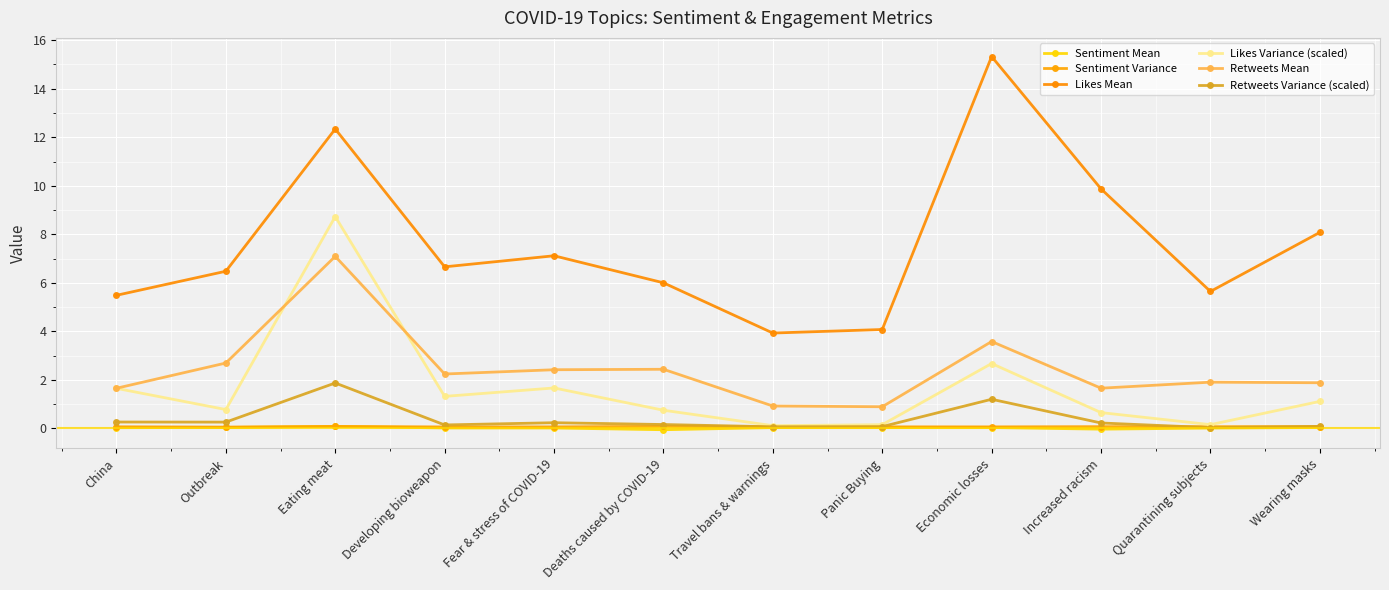

Reading left to right, what are all the values shown in this chart?

Sentiment Mean: China=0.0	Outbreak=0.0	Eating meat=0.1	Developing bioweapon=0.0	Fear & stress of COVID-19=0.0	Deaths caused by COVID-19=-0.1	Travel bans & warnings=0.0	Panic Buying=0.0	Economic losses=0.0	Increased racism=-0.0	Quarantining subjects=0.0	Wearing masks=0.0
Sentiment Variance: China=0.1	Outbreak=0.1	Eating meat=0.1	Developing bioweapon=0.1	Fear & stress of COVID-19=0.1	Deaths caused by COVID-19=0.1	Travel bans & warnings=0.1	Panic Buying=0.1	Economic losses=0.1	Increased racism=0.1	Quarantining subjects=0.1	Wearing masks=0.1
Likes Mean: China=5.5	Outbreak=6.5	Eating meat=12.3	Developing bioweapon=6.7	Fear & stress of COVID-19=7.1	Deaths caused by COVID-19=6.0	Travel bans & warnings=3.9	Panic Buying=4.1	Economic losses=15.3	Increased racism=9.9	Quarantining subjects=5.6	Wearing masks=8.1
Likes Variance (scaled): China=1.6	Outbreak=0.8	Eating meat=8.7	Developing bioweapon=1.3	Fear & stress of COVID-19=1.7	Deaths caused by COVID-19=0.7	Travel bans & warnings=0.1	Panic Buying=0.2	Economic losses=2.7	Increased racism=0.6	Quarantining subjects=0.2	Wearing masks=1.1
Retweets Mean: China=1.7	Outbreak=2.7	Eating meat=7.1	Developing bioweapon=2.2	Fear & stress of COVID-19=2.4	Deaths caused by COVID-19=2.4	Travel bans & warnings=0.9	Panic Buying=0.9	Economic losses=3.6	Increased racism=1.7	Quarantining subjects=1.9	Wearing masks=1.9
Retweets Variance (scaled): China=0.3	Outbreak=0.3	Eating meat=1.9	Developing bioweapon=0.1	Fear & stress of COVID-19=0.2	Deaths caused by COVID-19=0.2	Travel bans & warnings=0.1	Panic Buying=0.1	Economic losses=1.2	Increased racism=0.2	Quarantining subjects=0.0	Wearing masks=0.1